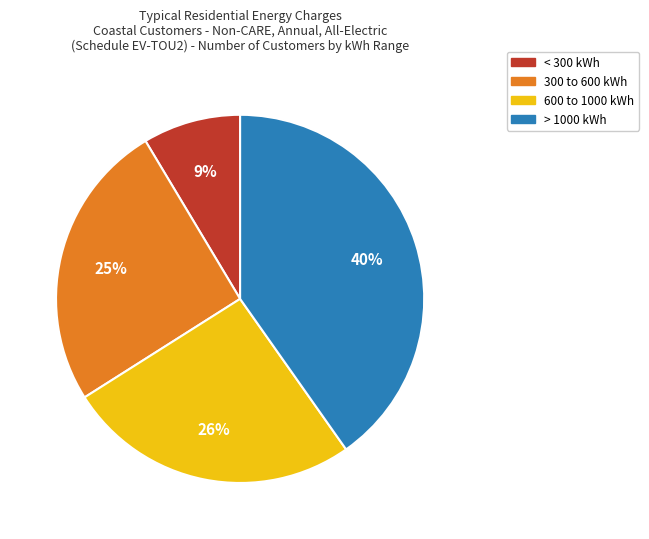

Does any single category account for the majority?

No